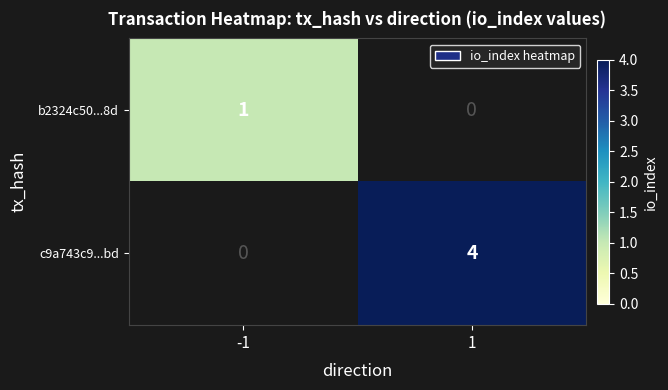

Which category has the highest value across all series?

1